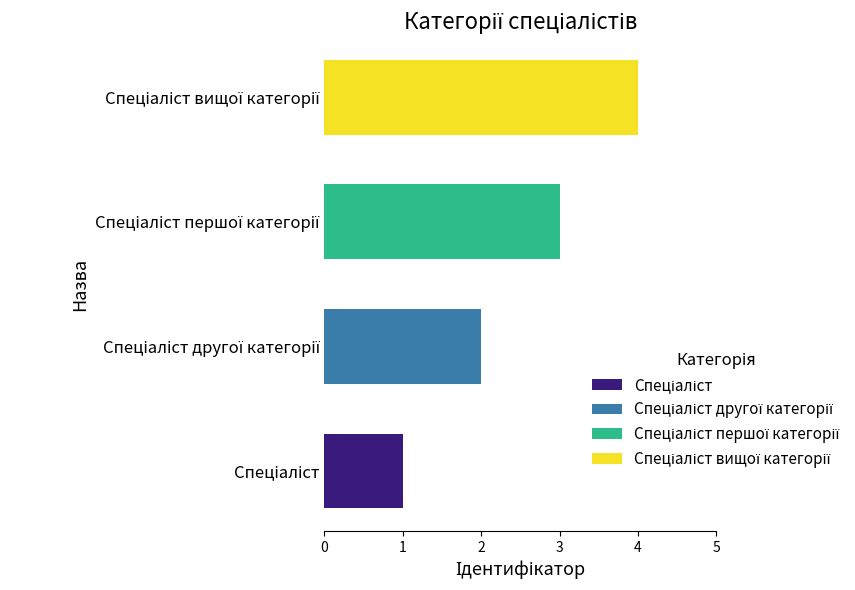

What is the value of the Спеціаліст вищої категорії bar at the 4th from the left?

4